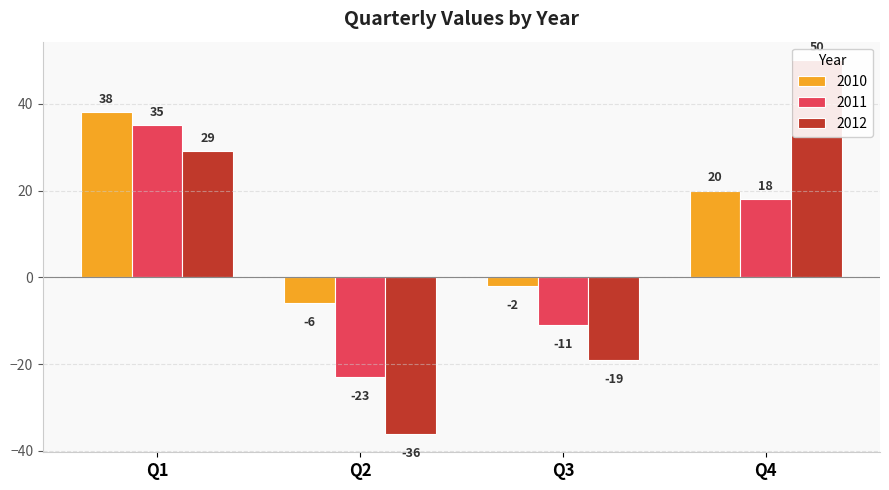

What is the sum of all 2012 values?

24